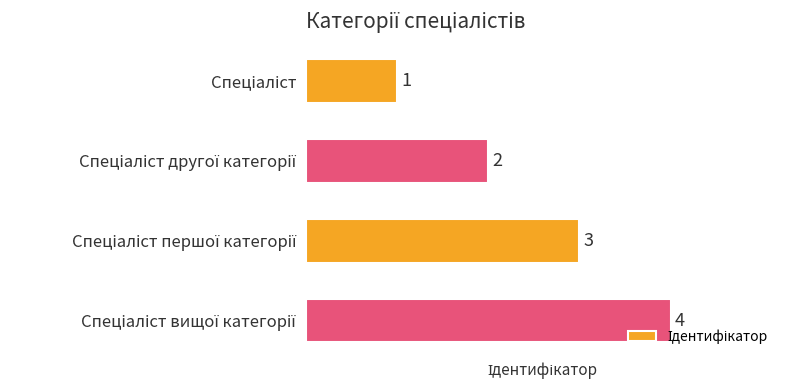

What is the difference between the maximum and minimum values?

3